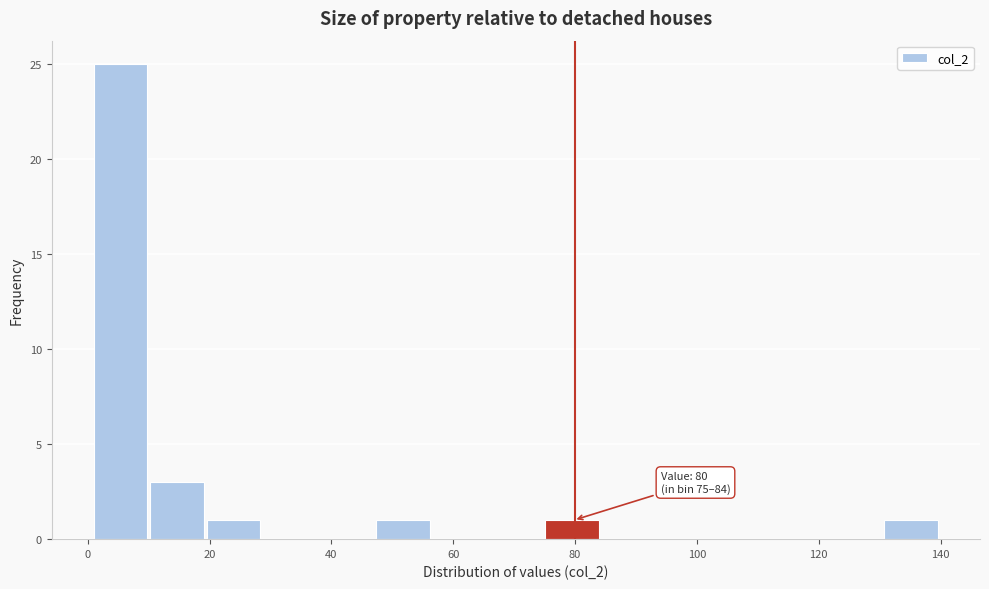

Which range on the x-axis has the tallest bar?

2 to 10